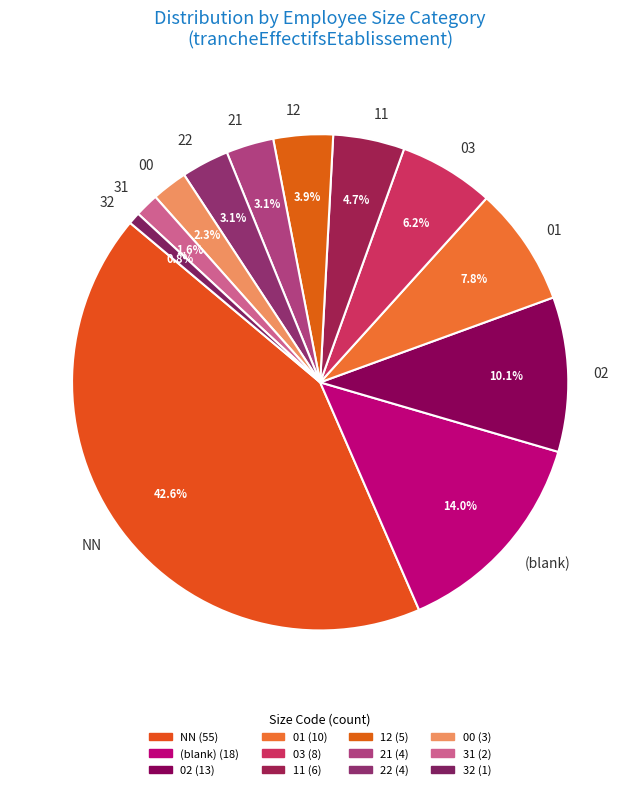

True or false: 32 accounts for 11% of the total.

False